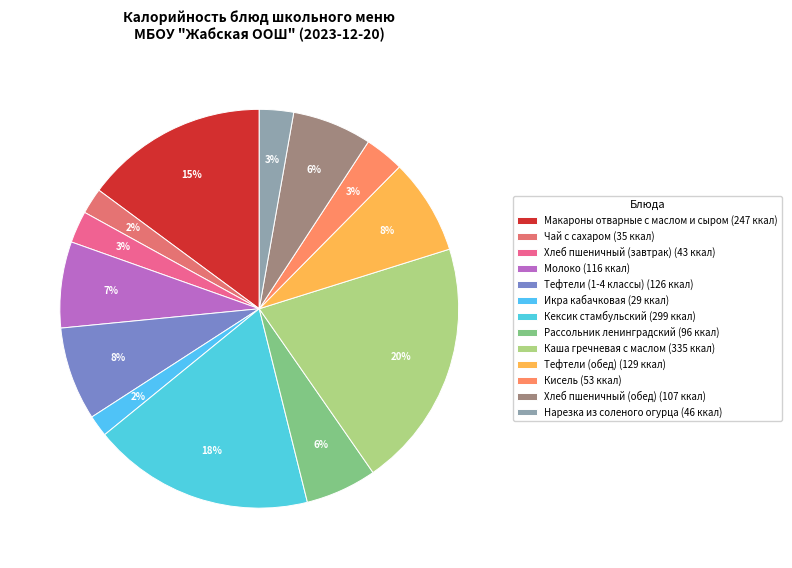

How many slices are in this pie chart?

13